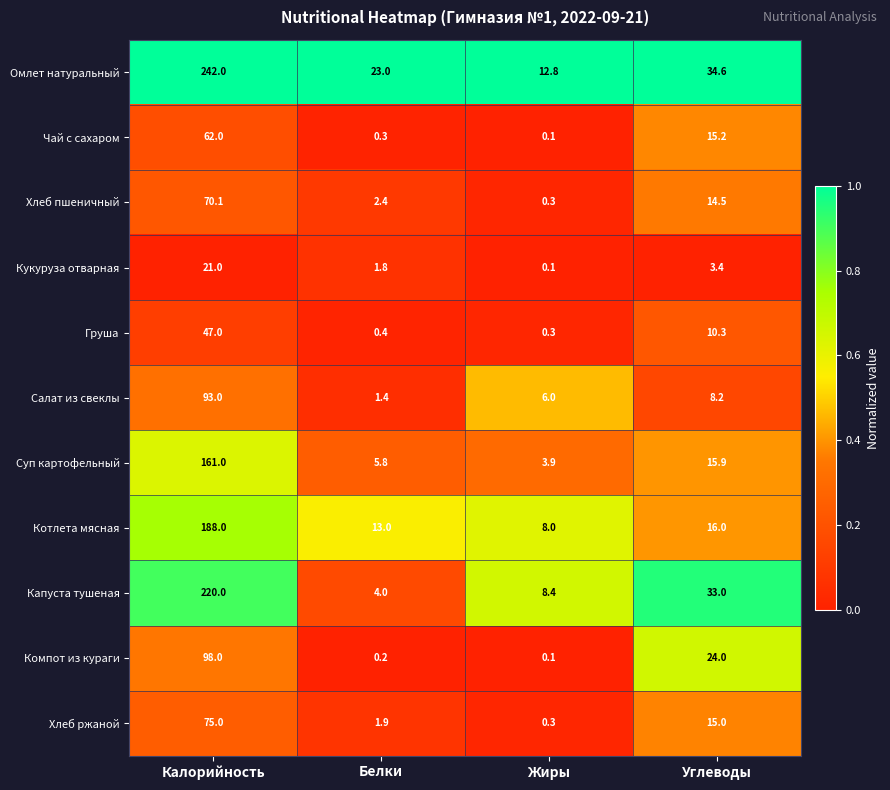

The Капуста тушеная series shows 22.9 at Углеводы. True or false?

False